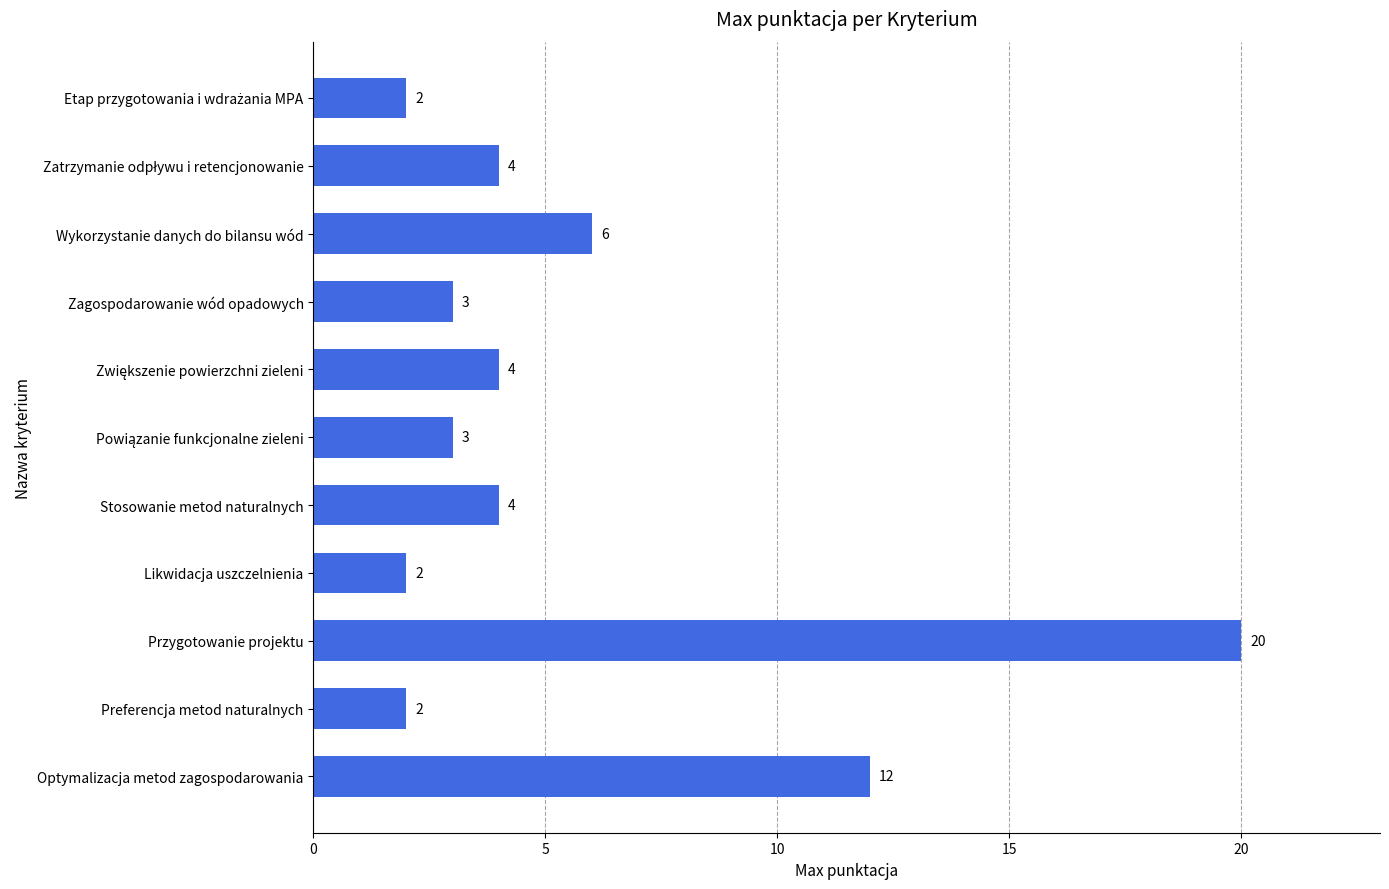

The chart shows a value of 1 at Likwidacja uszczelnienia. True or false?

False